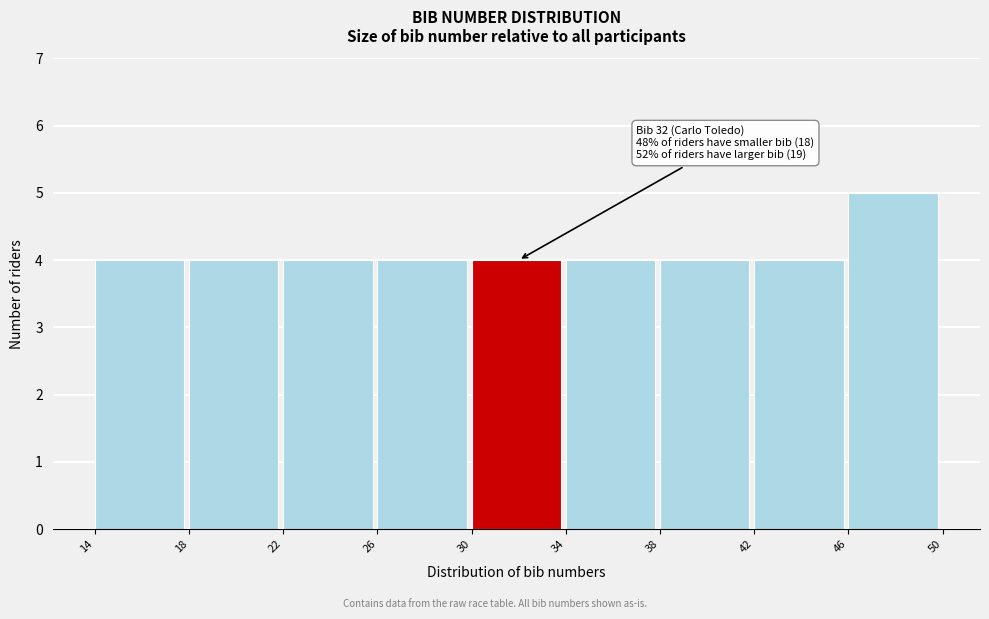

Which range on the x-axis has the tallest bar?

46 to 50